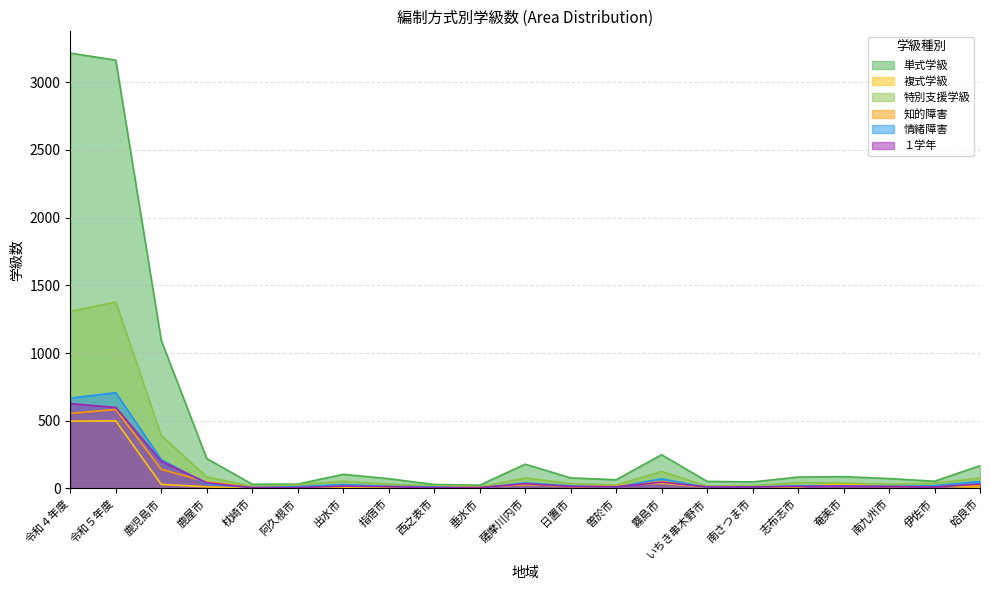

Is it true that 単式学級 equals 27 at 南九州市?

False